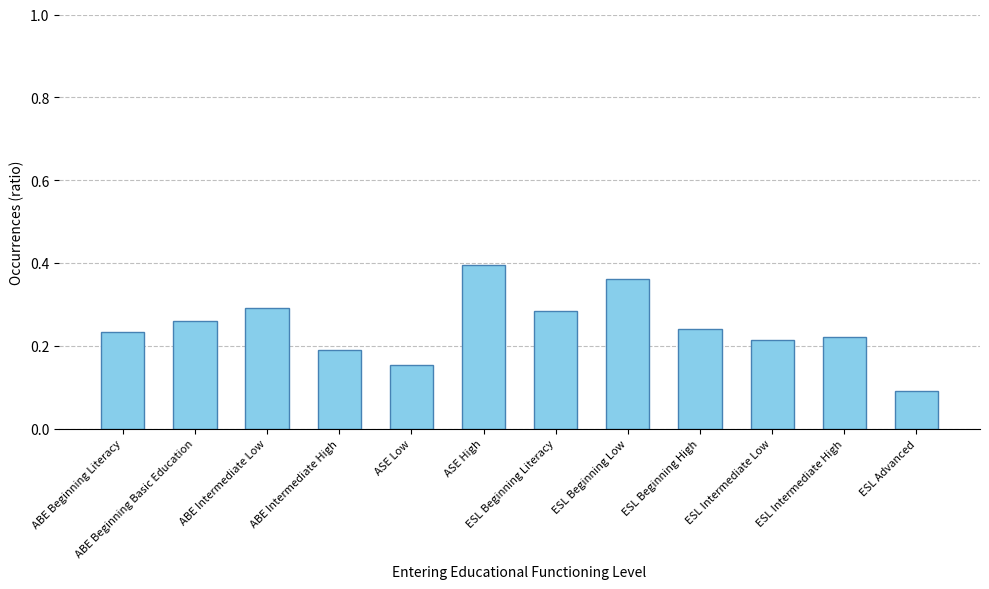

At which label is the value closest to 0?

ESL Advanced